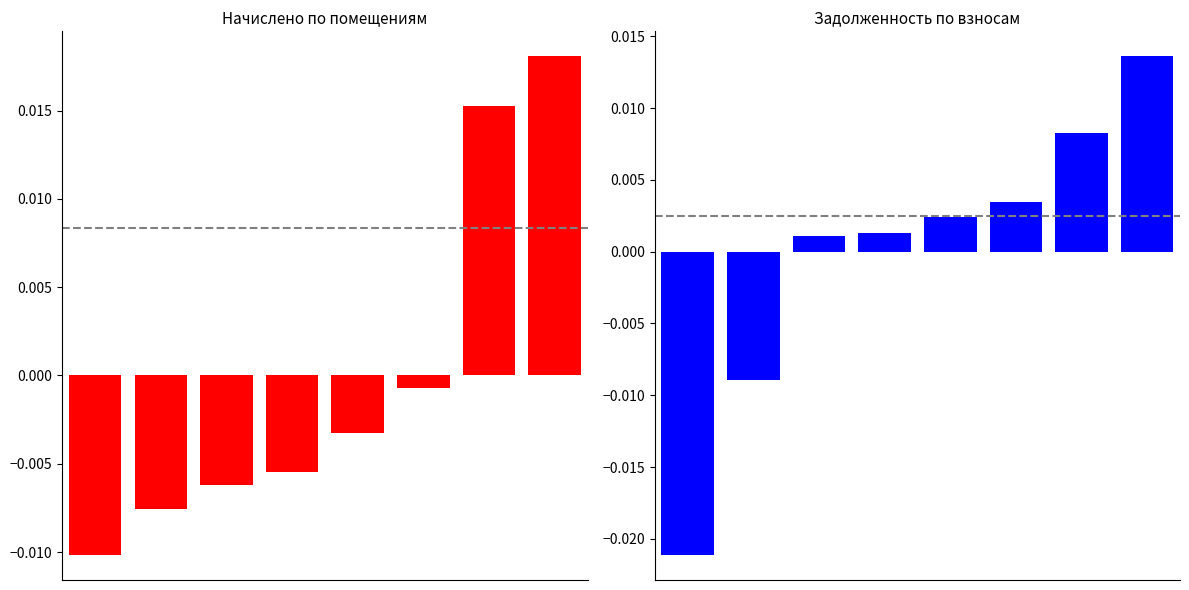

At which category is the sum across all series the highest?

7